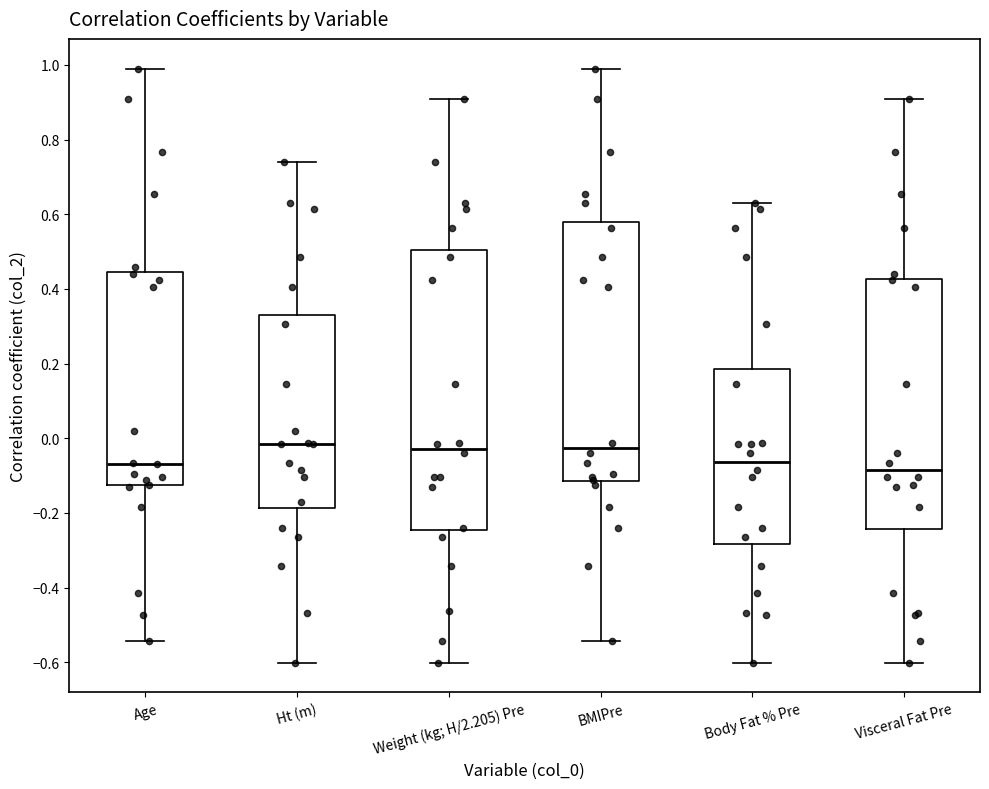

Reading left to right, transcribe this box plot: for each box, give where its median line is, the range the box spans, and where its two whiskers end, as read against the y-axis. The values are not printed on the chart, so give them approximately, as read against the axis.

Age: median -0.06, box -0.12 to 0.44, whiskers -0.54 to 1.00
Ht (m): median -0.02, box -0.18 to 0.34, whiskers -0.60 to 0.74
Weight (kg; H/2.205) Pre: median -0.02, box -0.24 to 0.50, whiskers -0.60 to 0.90
BMIPre: median -0.02, box -0.12 to 0.58, whiskers -0.54 to 1.00
Body Fat % Pre: median -0.06, box -0.28 to 0.18, whiskers -0.60 to 0.62
Visceral Fat Pre: median -0.08, box -0.24 to 0.42, whiskers -0.60 to 0.90